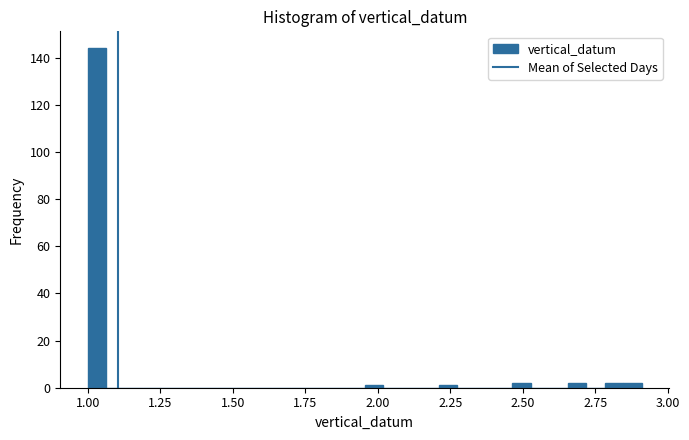

Read against the x-axis, roughly where is the centre of the tallest bar?

1.05